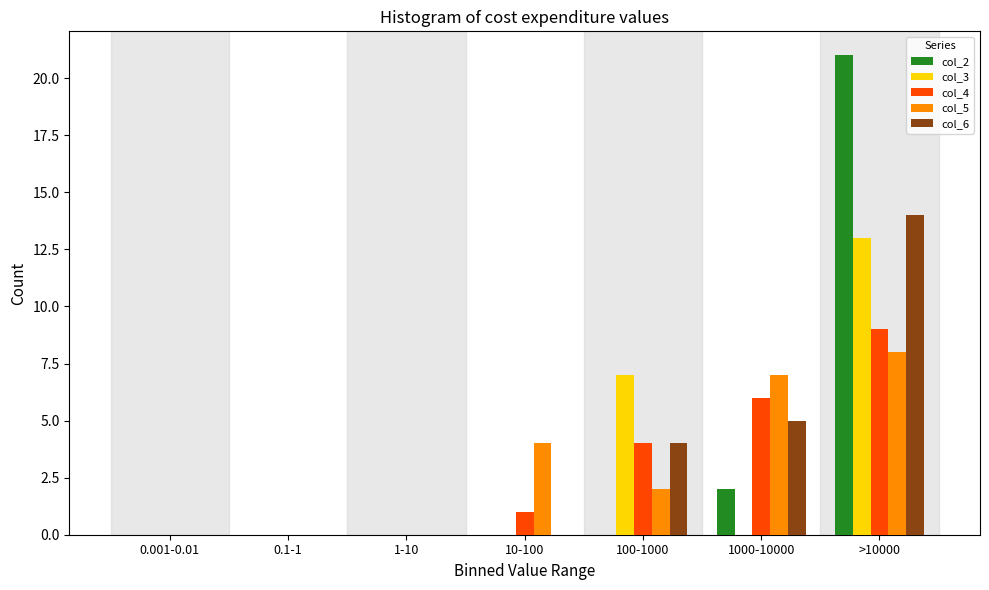

Is the value of col_6 at >10000 greater than the value of col_4 at >10000?

Yes